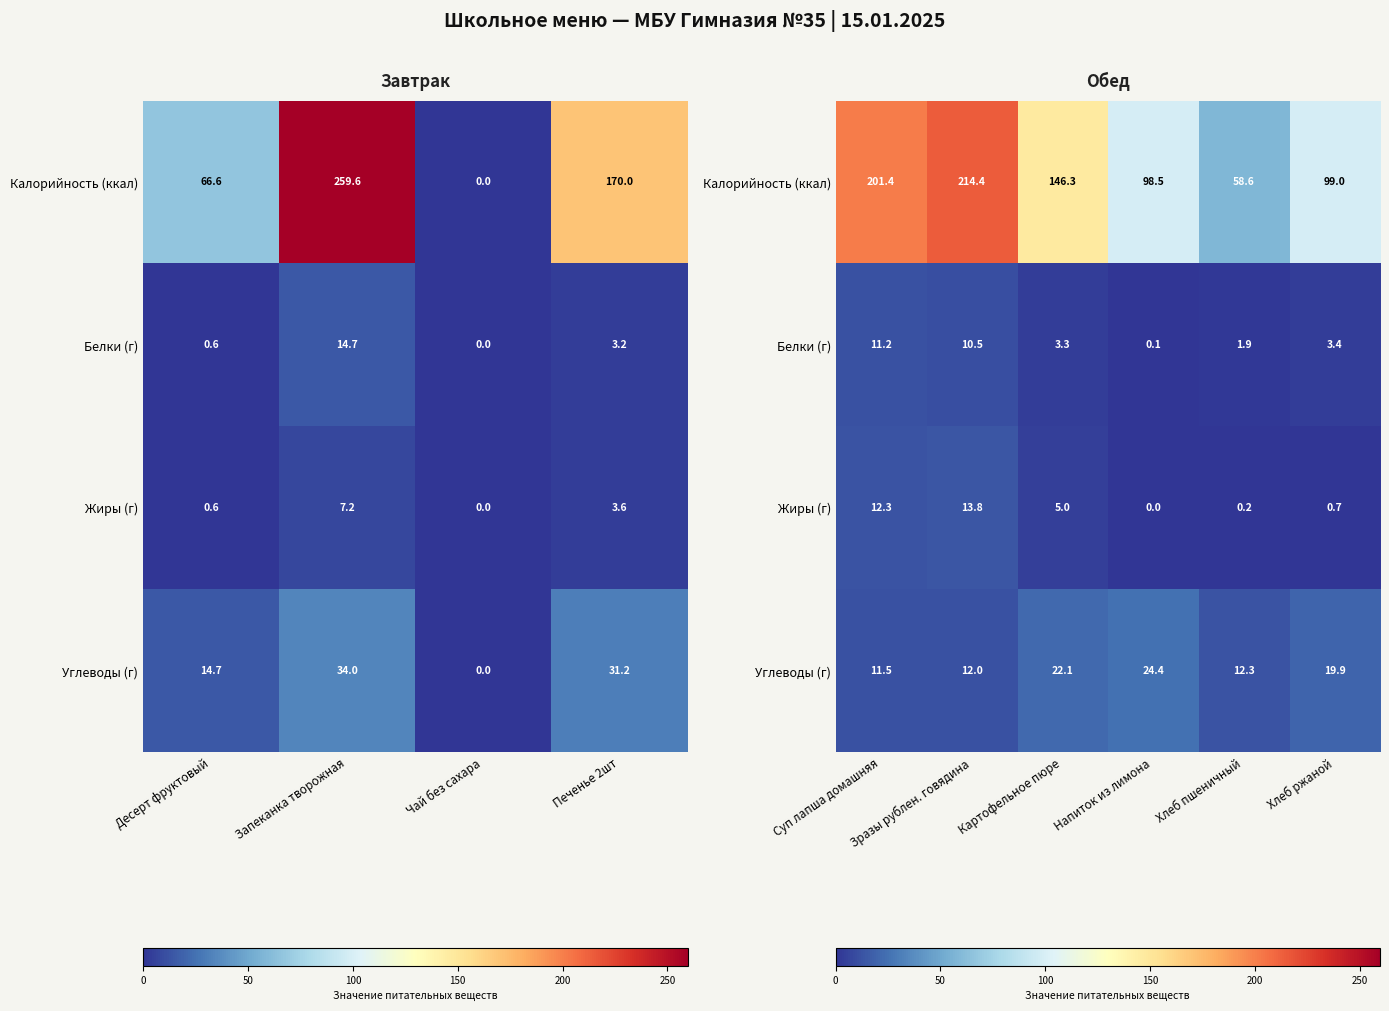

What is the maximum value for Калорийность (ккал)?

214.4